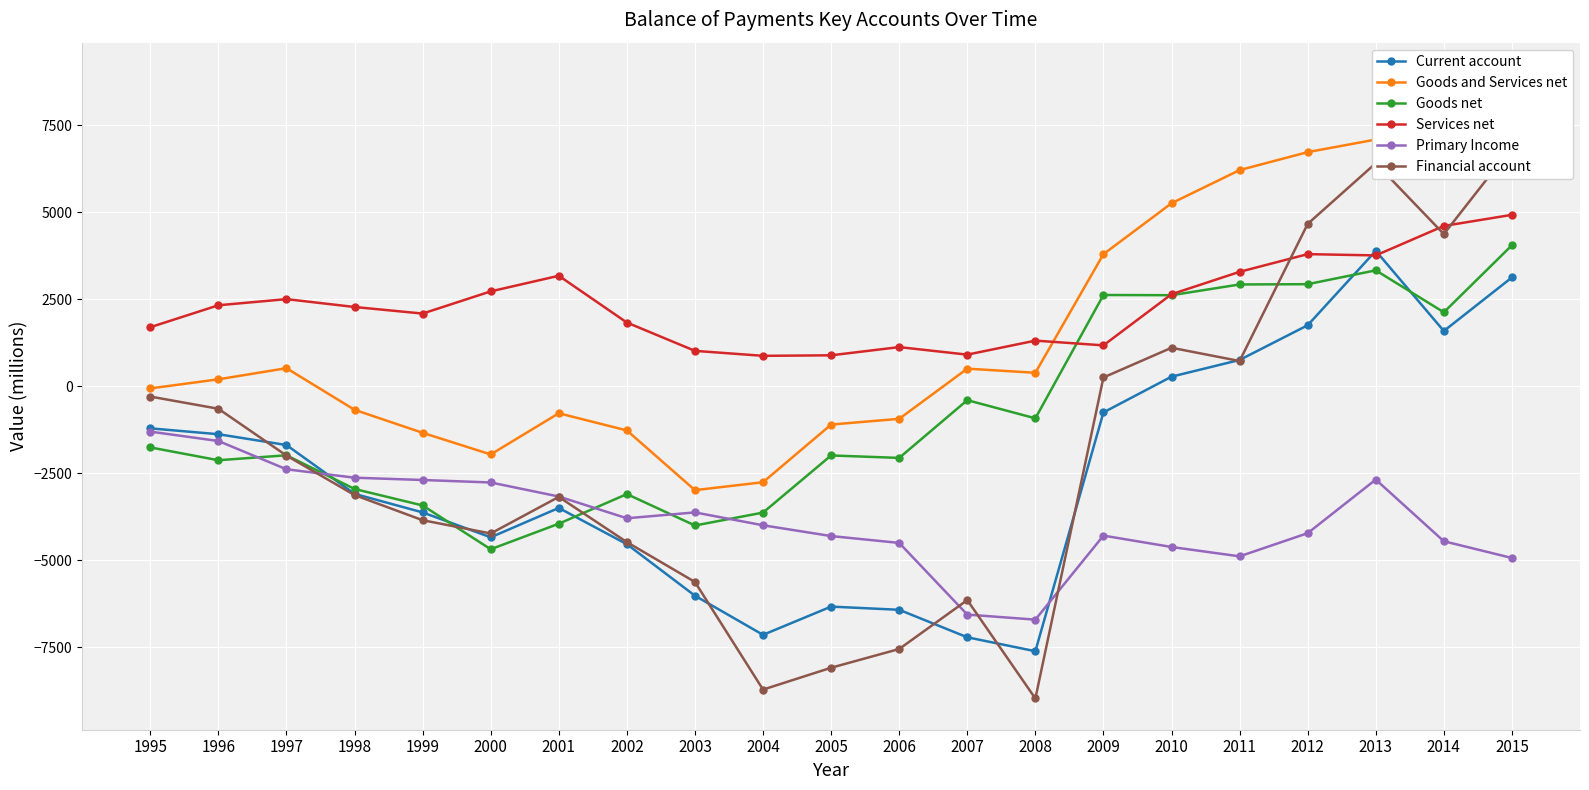

True or false: Goods net and Goods and Services net intersect in this chart.

False